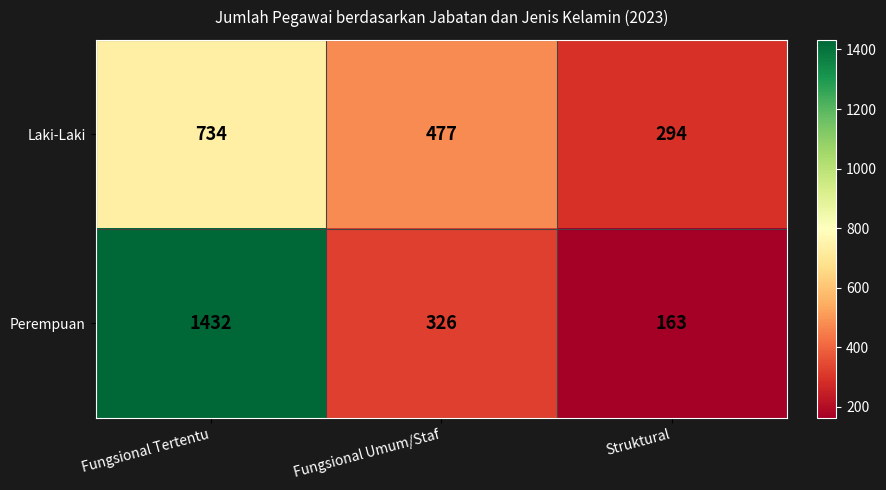

What is the difference between the second highest and minimum values in the Laki-Laki series?

183